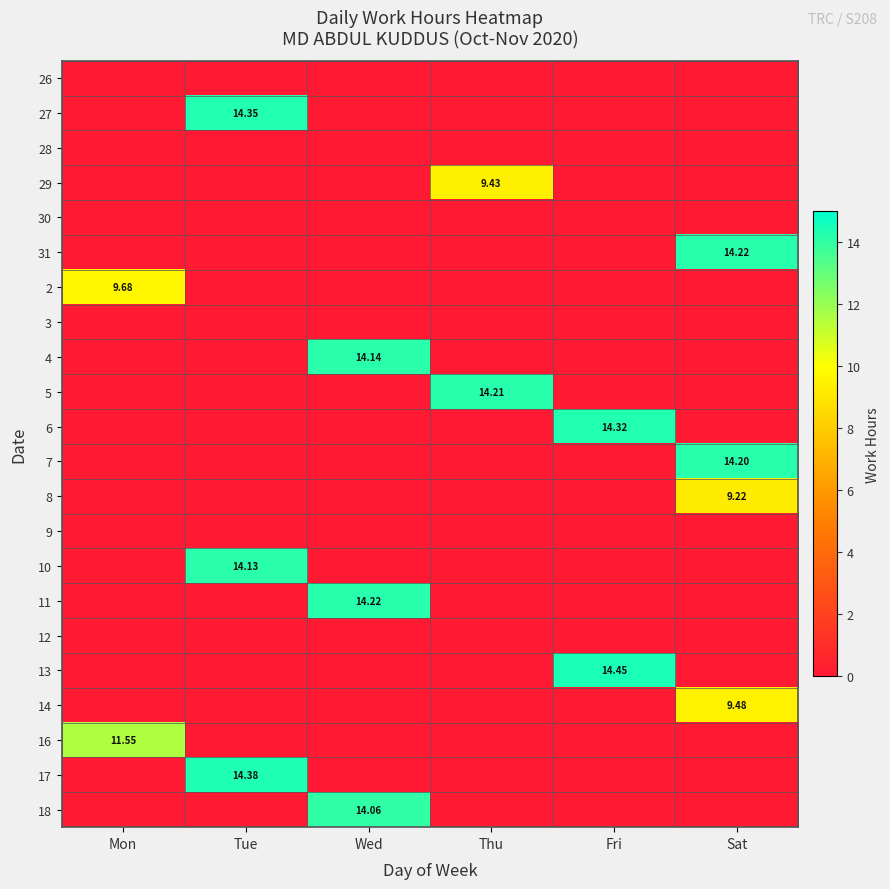

Is it true that 18 equals -6.7 at Sat?

False